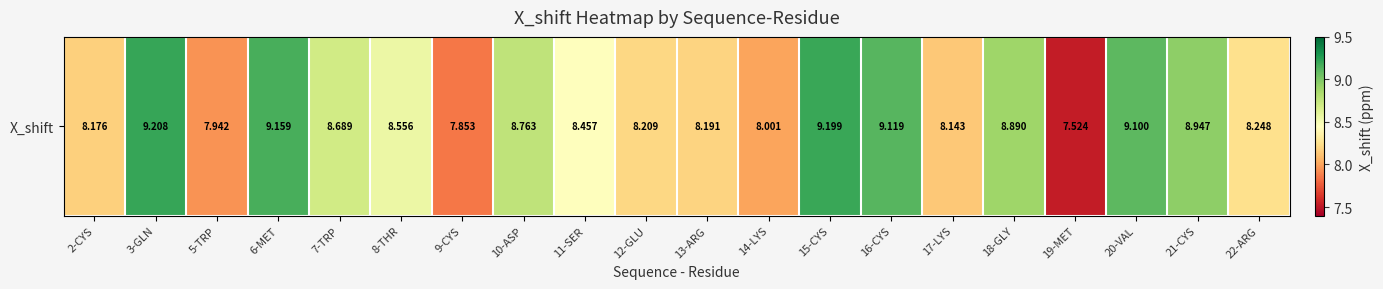

Approximately how many times larger is the value at 19-MET compared to 3-GLN?

0.8